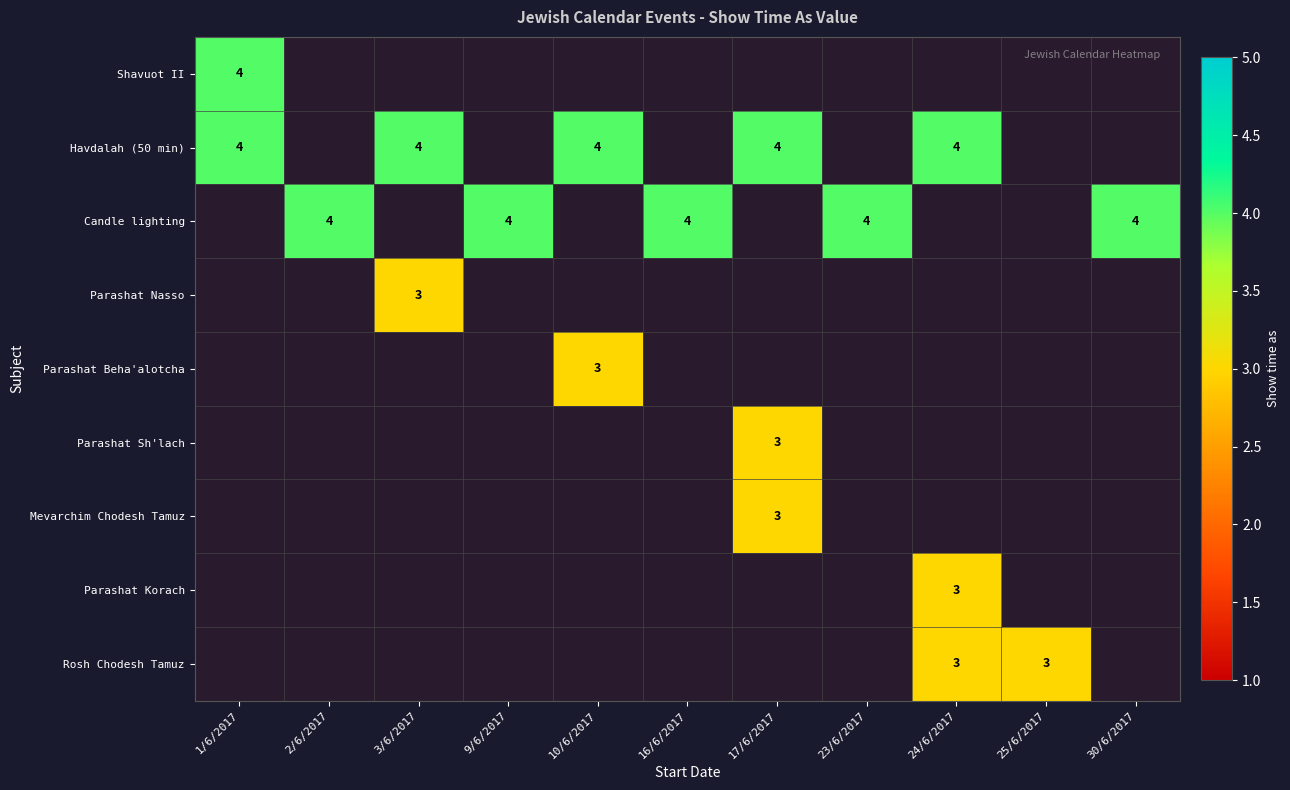

Is it true that Rosh Chodesh Tamuz equals 1 at 25/6/2017?

False